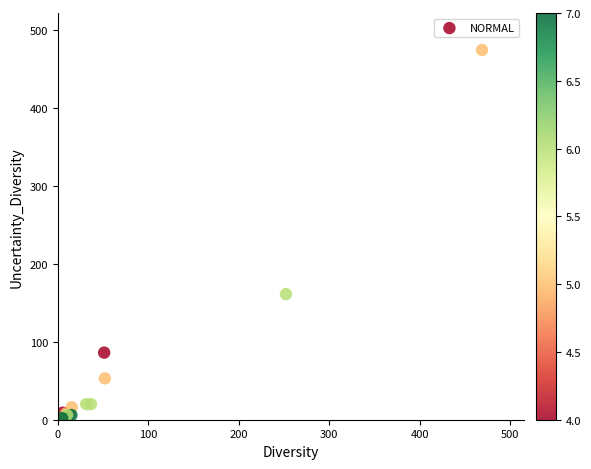

What Y value in the scatter plot is closest to 237?

161